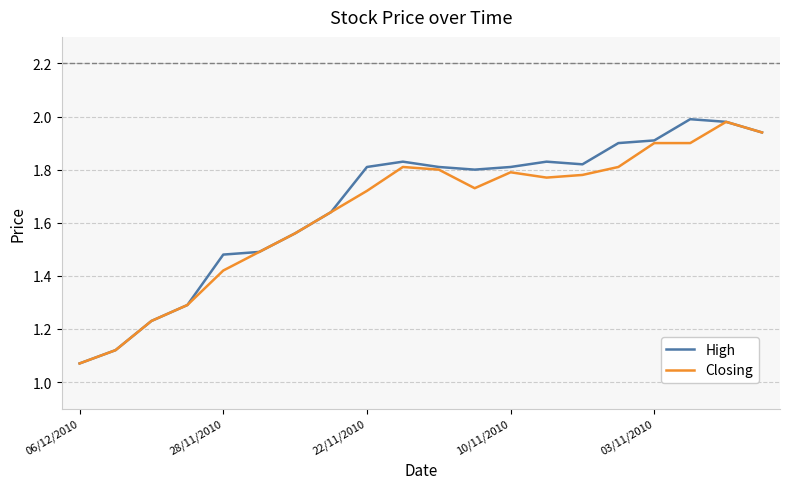

Which series has the widest spread of values?

High